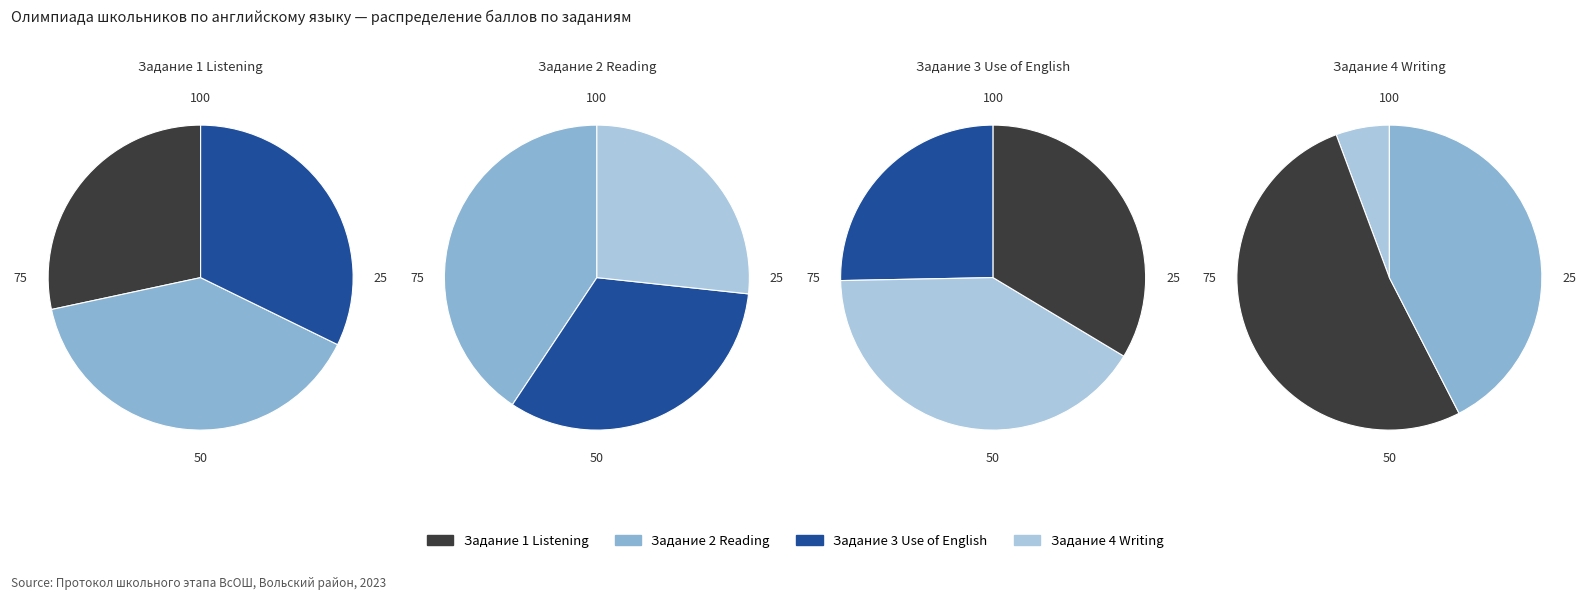

Which category has the biggest portion of the pie?

3